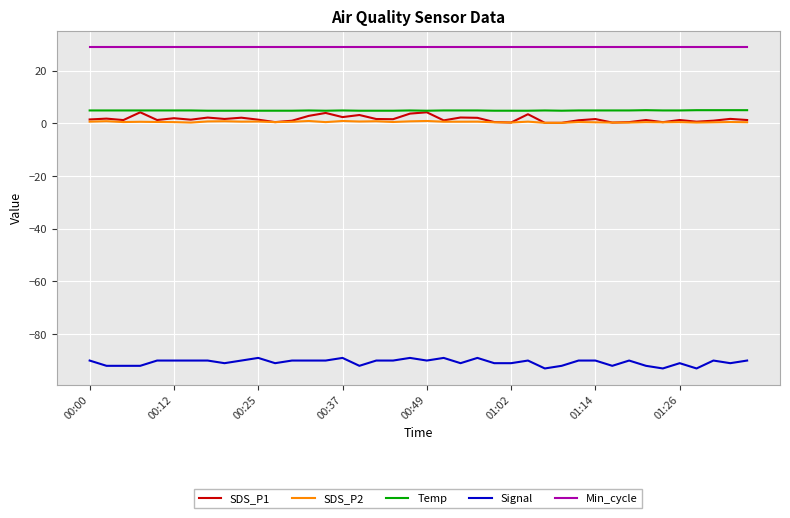

Which series has the largest total across all categories?

Min_cycle